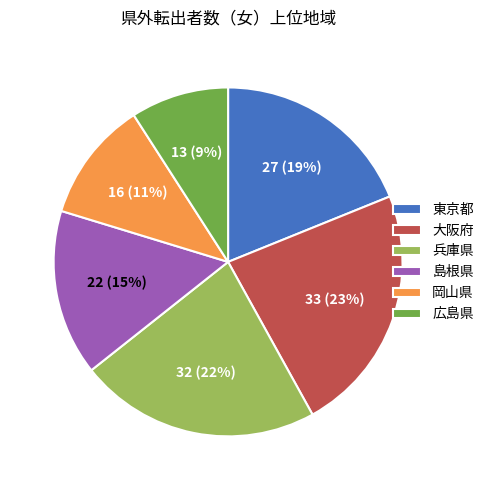

What percentage is the 島根県 slice, to the nearest percent?

15%